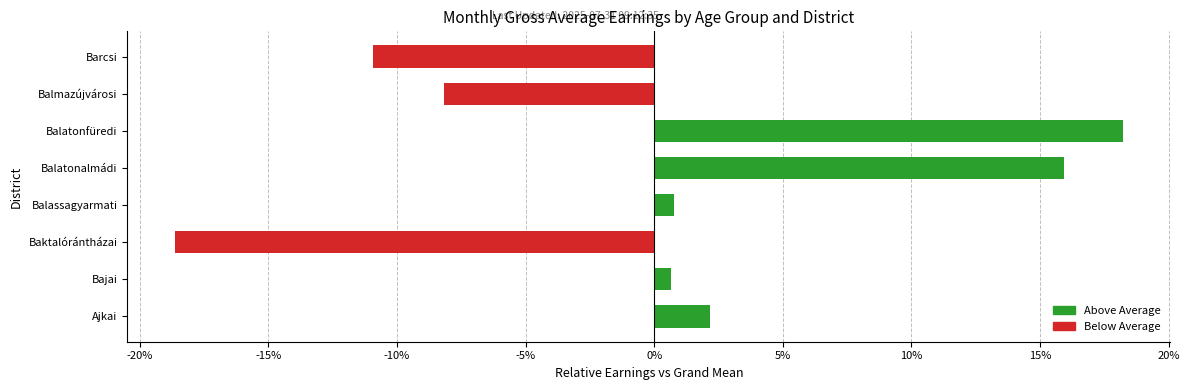

Does the chart contain any negative values?

Yes